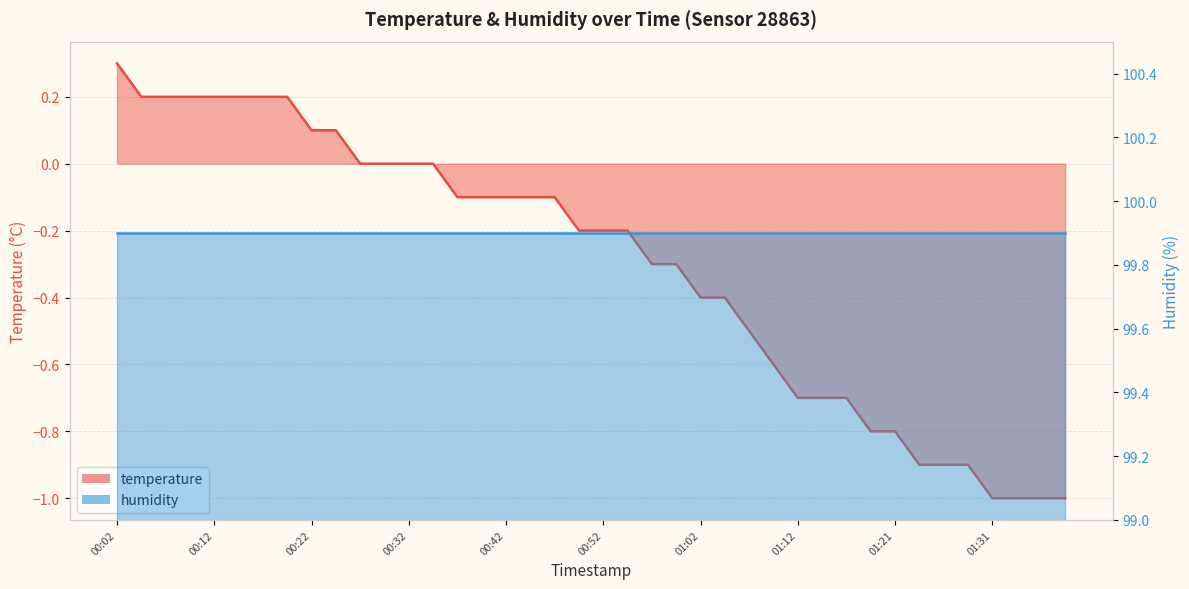

List the labels in order of value, largest first.

00:02, 00:04, 00:07, 00:09, 00:12, 00:14, 00:17, 00:20, 00:22, 00:25, 00:27, 00:29, 00:32, 00:34, 00:37, 00:39, 00:42, 00:44, 00:47, 00:49, 00:52, 00:54, 00:57, 00:59, 01:02, 01:04, 01:07, 01:09, 01:12, 01:14, 01:17, 01:19, 01:21, 01:24, 01:26, 01:29, 01:31, 01:34, 01:36, 01:39